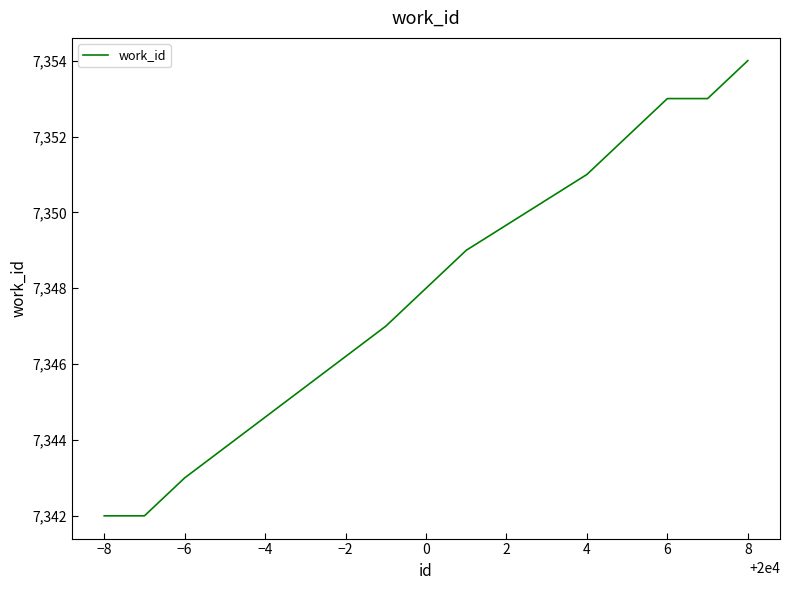

Count the number of categories in the chart.

10